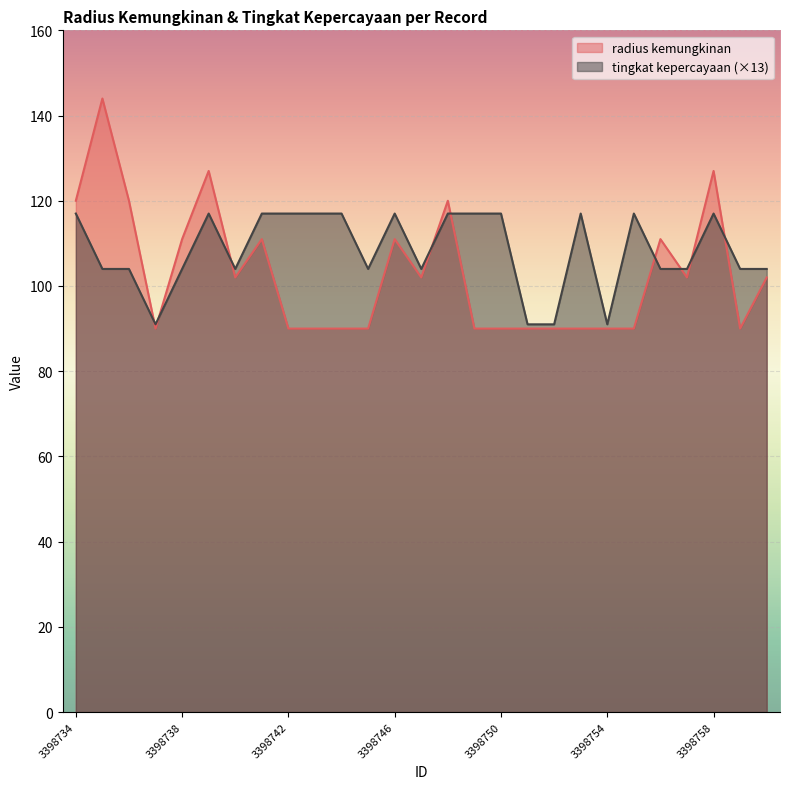

How many data points does each series have?

27